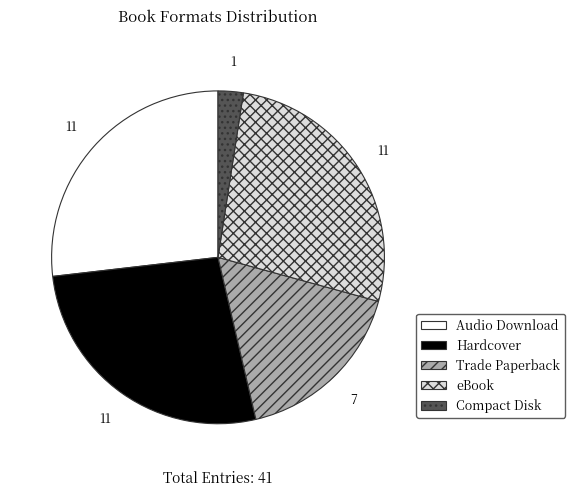

How many slices are in this pie chart?

5